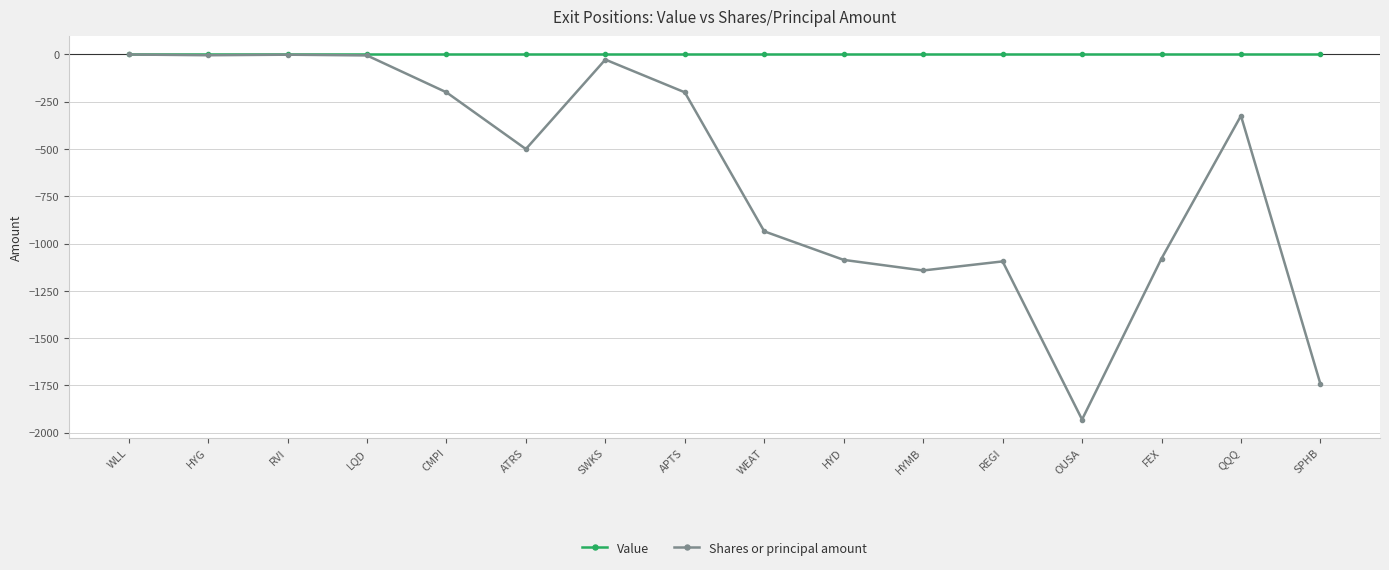

What is the total value across all series at HYG?

-4